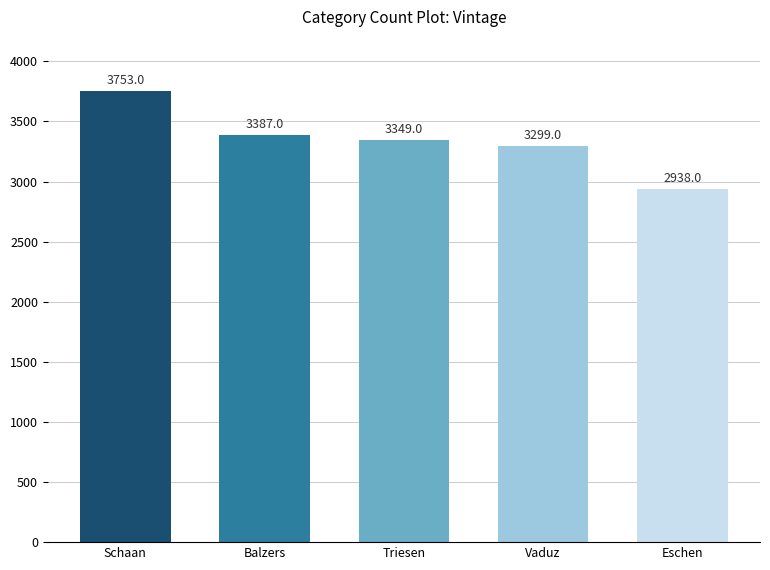

What is the maximum value shown in the chart?

3753